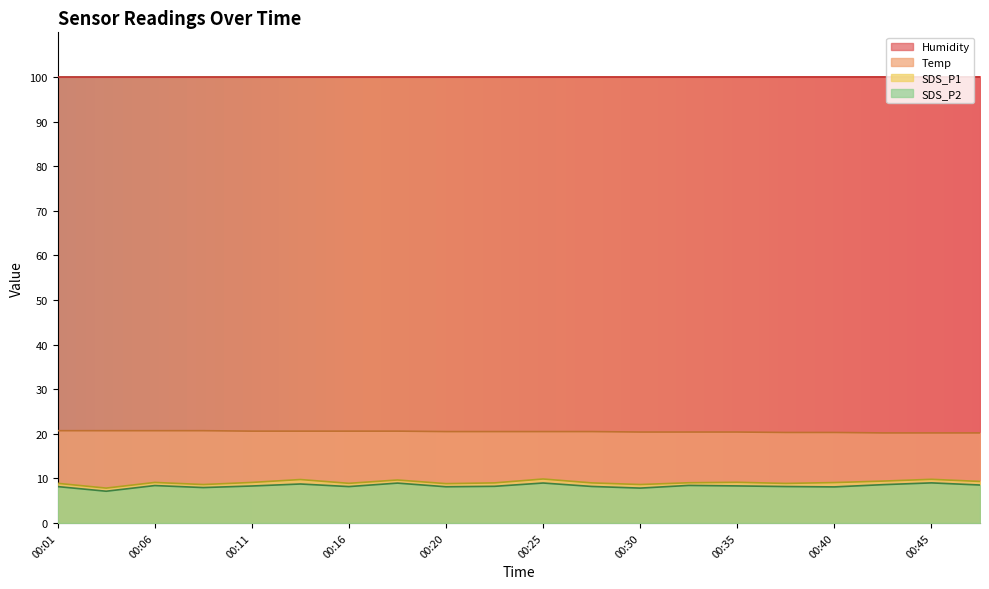

Which category has the lowest value in the SDS_P2 series?

00:03